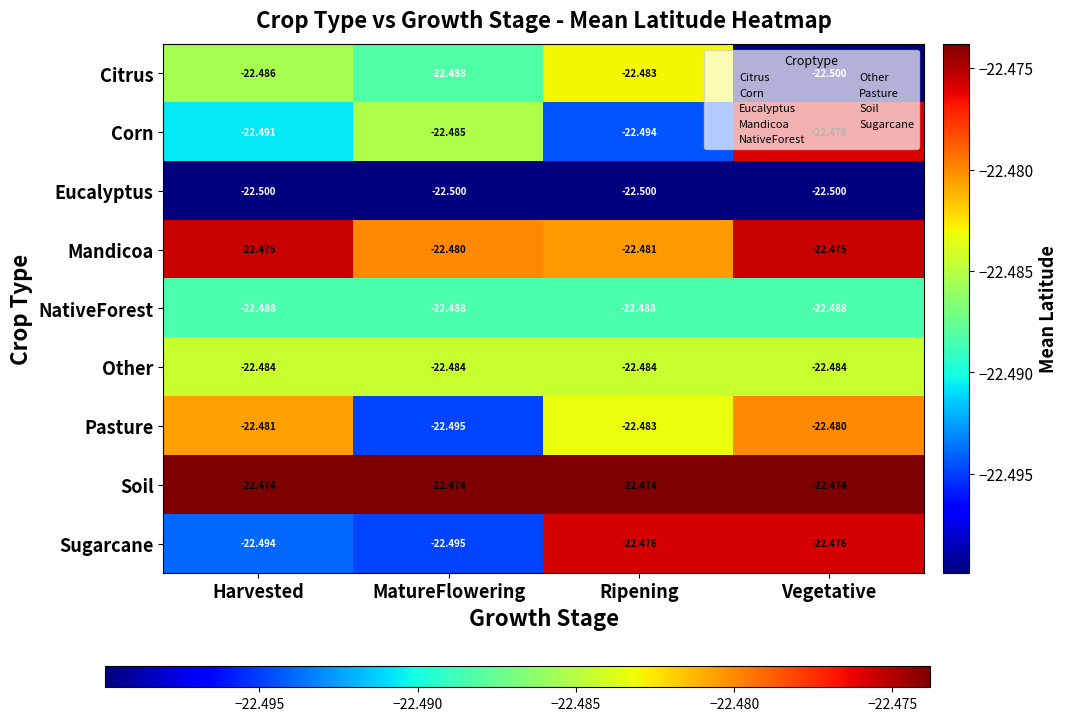

How many distinct data groups are displayed?

9